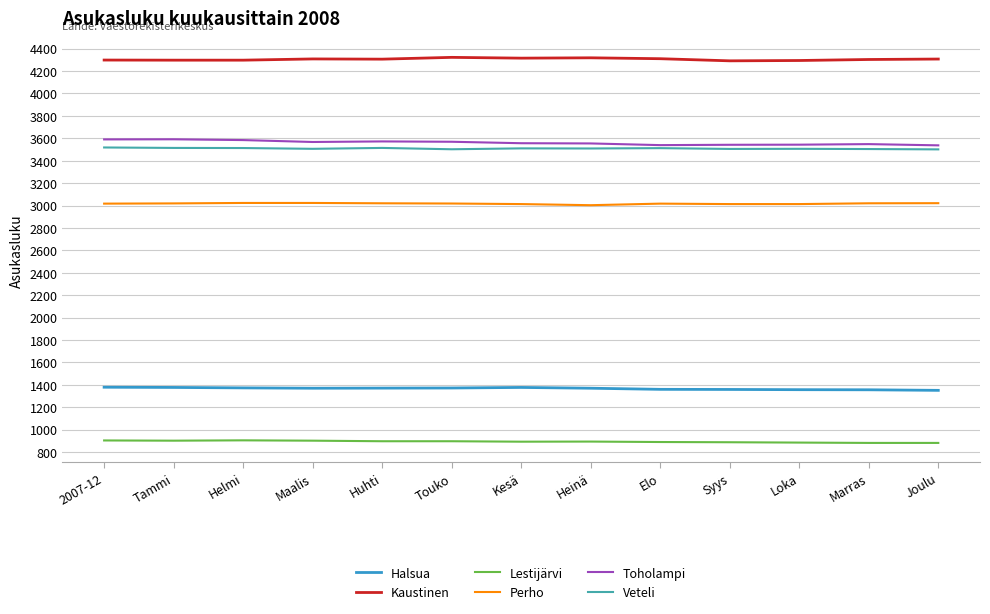

True or false: Veteli and Halsua intersect in this chart.

False